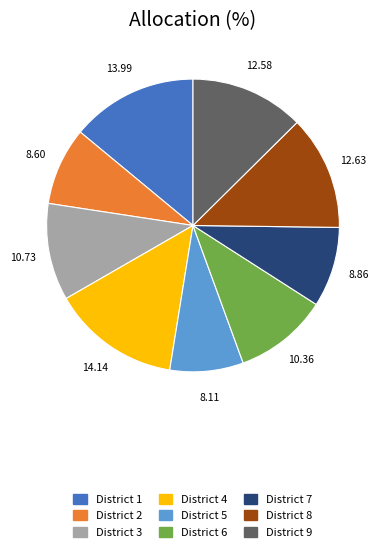

Is District 8 the majority of the pie?

No